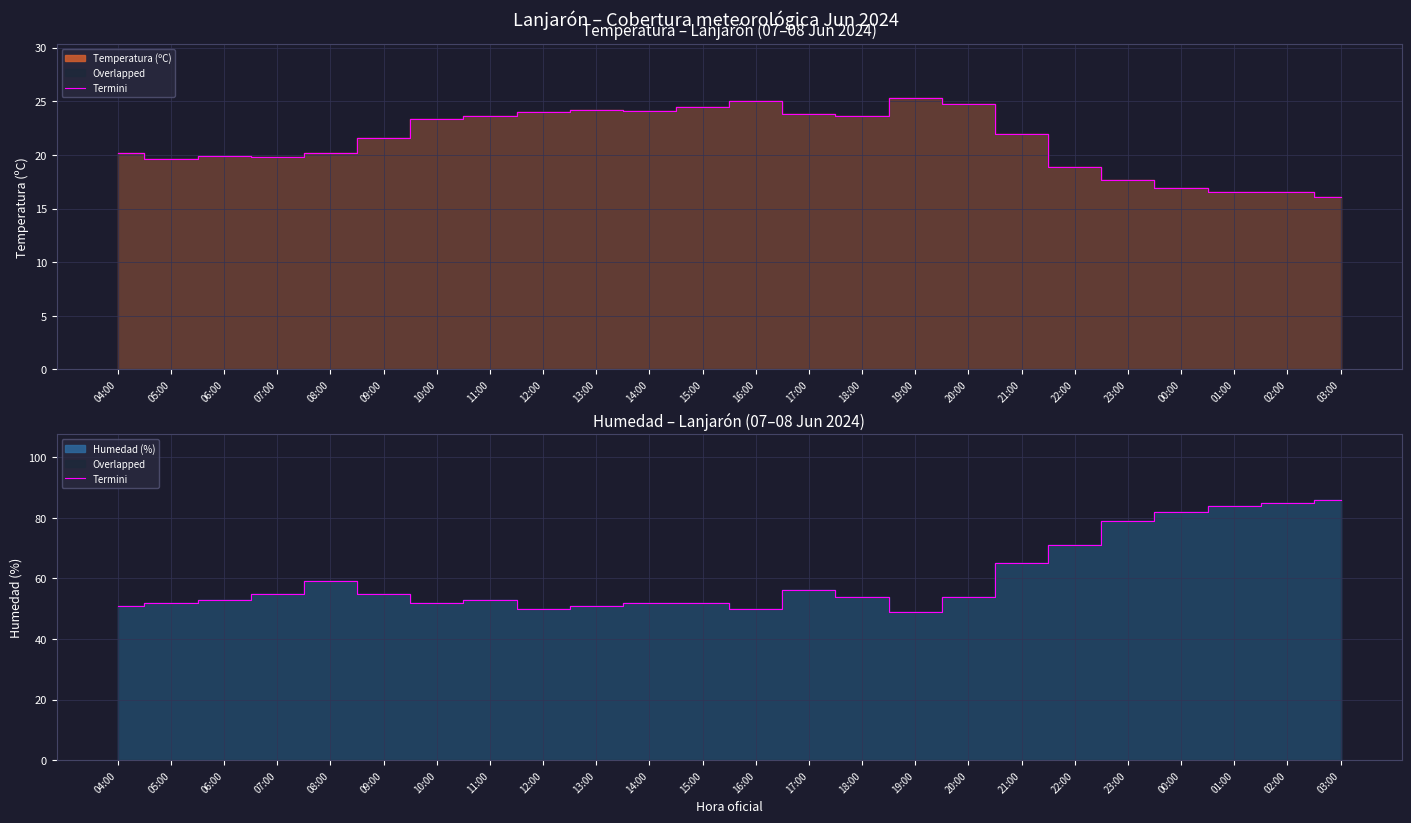

Is it true that the value at 17:00 is 96?

False